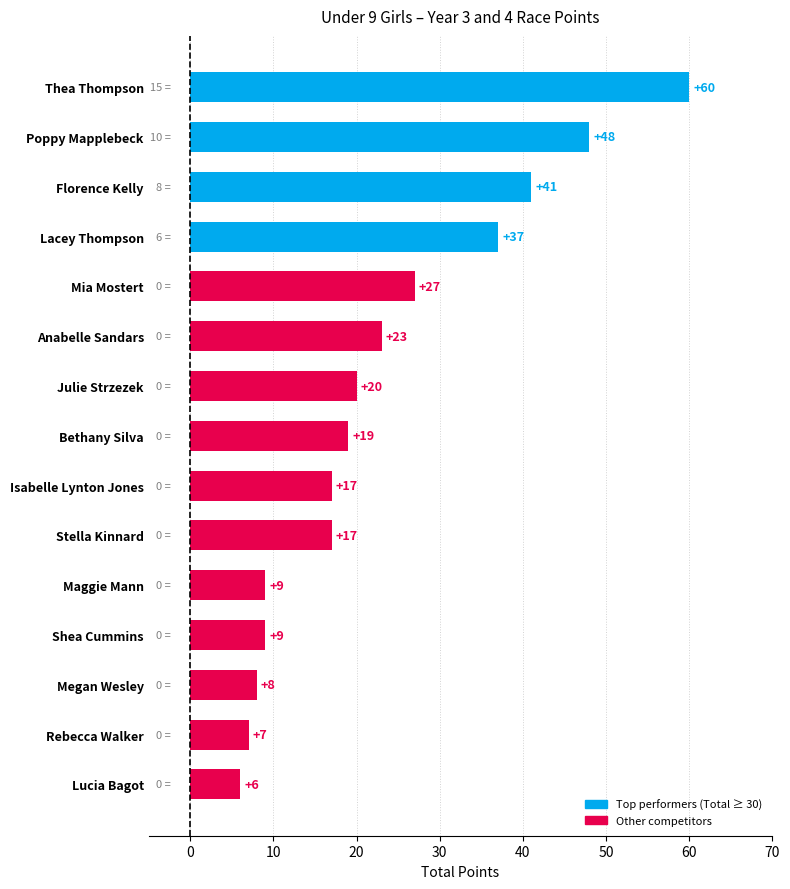

Reading bottom to top, transcribe all the data shown in this chart.

6	7	8	9	9	17	17	19	20	23	27	37	41	48	60